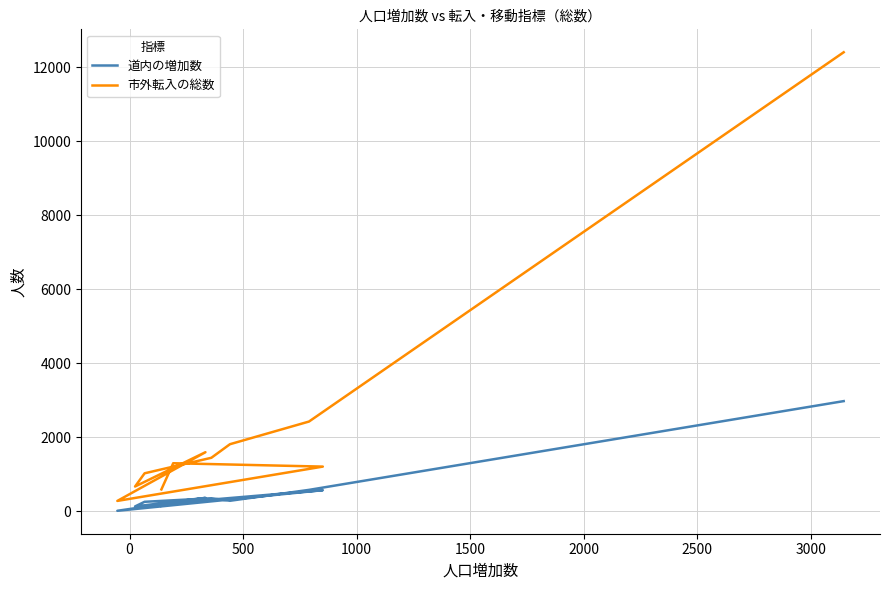

True or false: 道内の増加数 and 市外転入の総数 cross at least once.

False